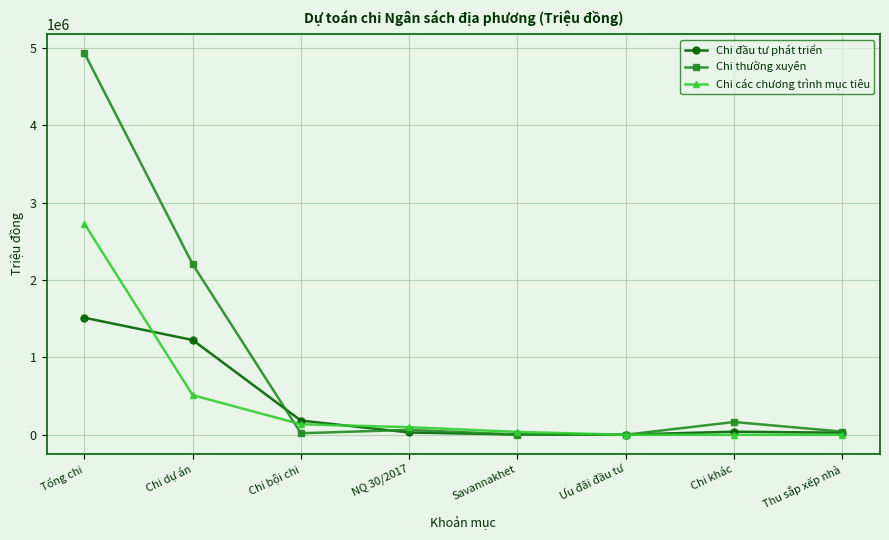

Which series has the largest total across all categories?

Chi thường xuyên